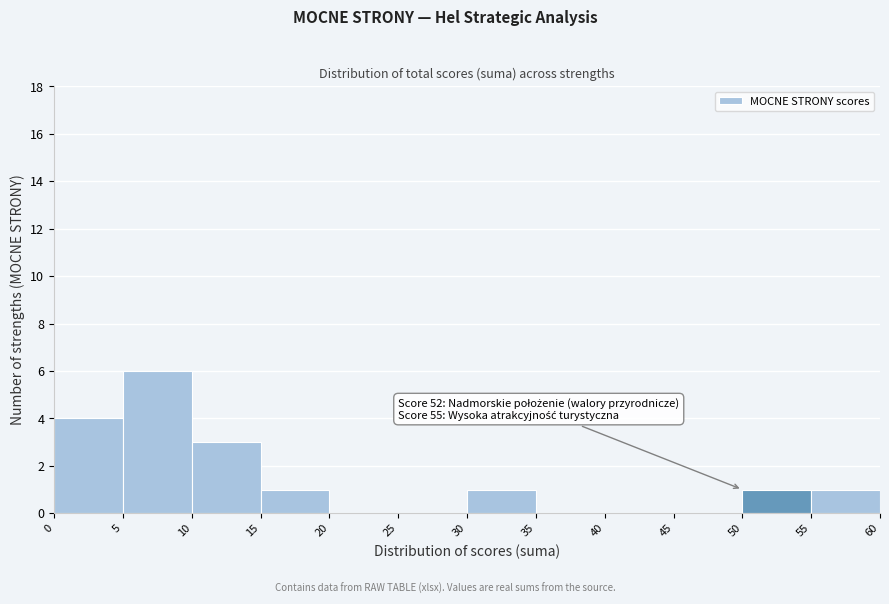

Over which range of the x-axis is the bar tallest?

5 to 10